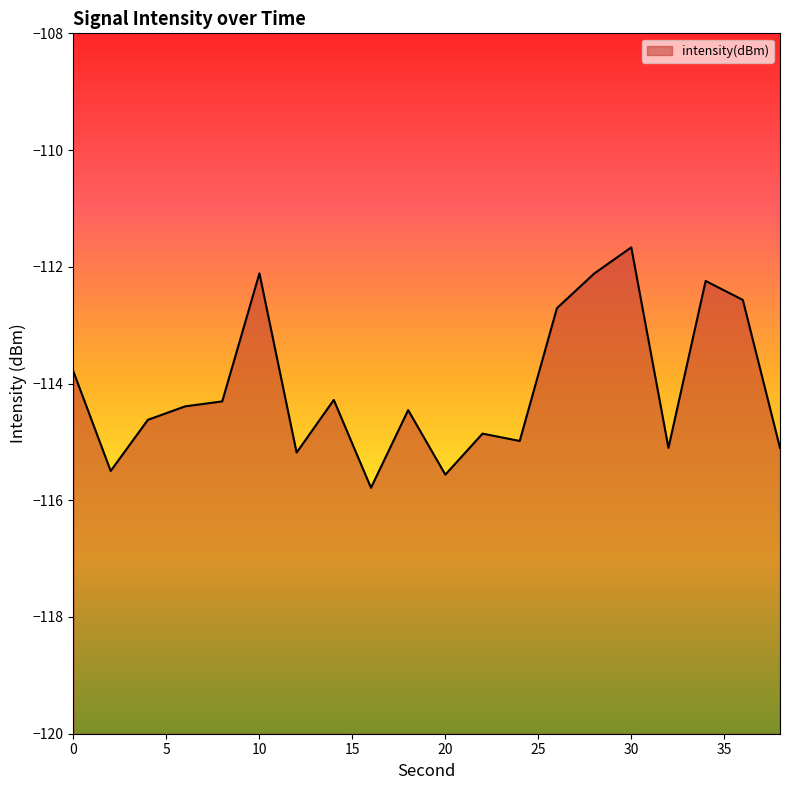

Which label corresponds to the smallest value in the chart?

16